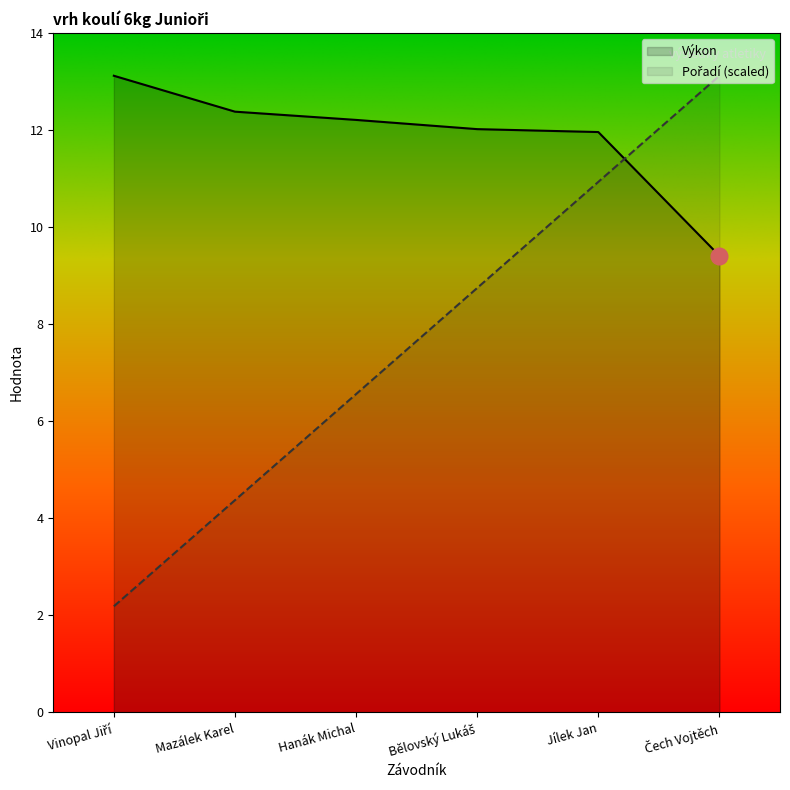

What is the approximate value of Pořadí at Bělovský Lukáš?

8.7